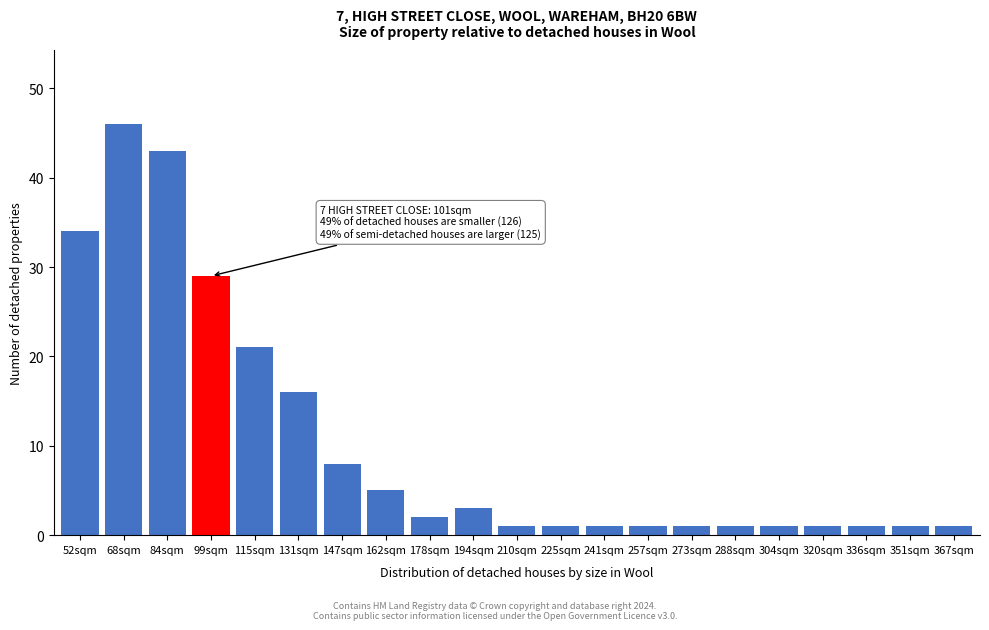

Reading left to right, list all the values displayed in this chart.

52sqm=34	68sqm=46	84sqm=43	99sqm=29	115sqm=21	131sqm=16	147sqm=8	162sqm=5	178sqm=2	194sqm=3	210sqm=1	225sqm=1	241sqm=1	257sqm=1	273sqm=1	288sqm=1	304sqm=1	320sqm=1	336sqm=1	351sqm=1	367sqm=1